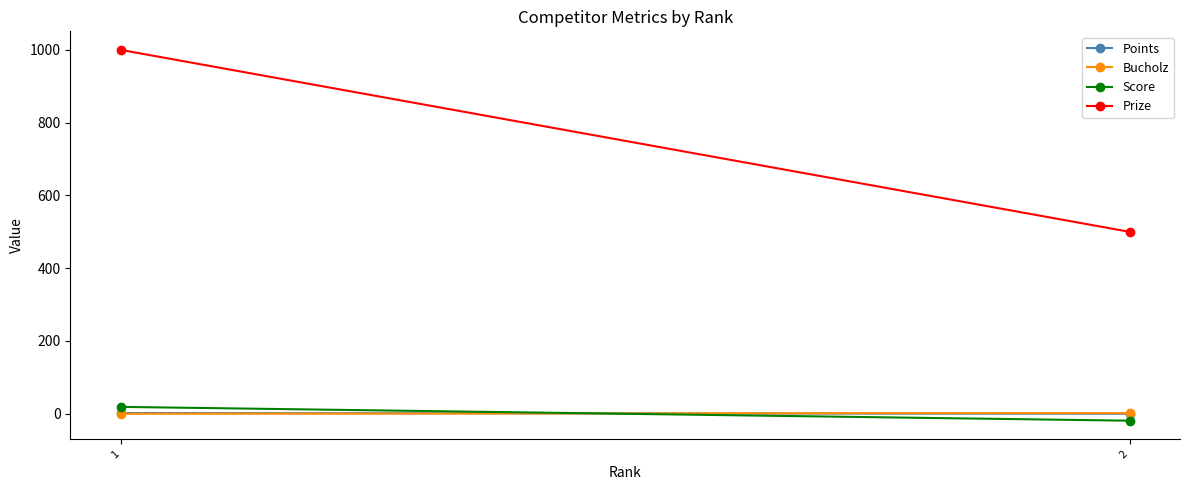

What is the sum of the Prize values at 1 and 2?

1500